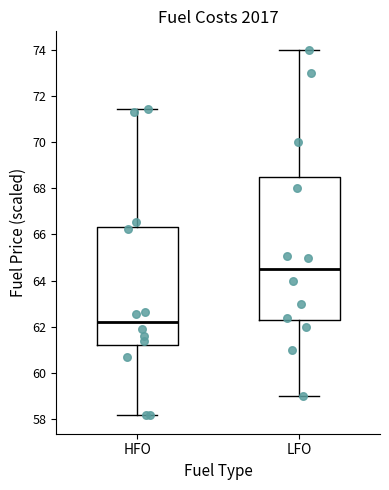

Reading left to right, read every box against the y-axis: the position of its median line, the range the box covers, and the ends of its whiskers. The values are not printed on the chart, so give them approximately, as read against the axis.

HFO: median 62.2, box 61.2 to 66.4, whiskers 58.2 to 71.4
LFO: median 64.6, box 62.4 to 68.6, whiskers 59.0 to 74.0